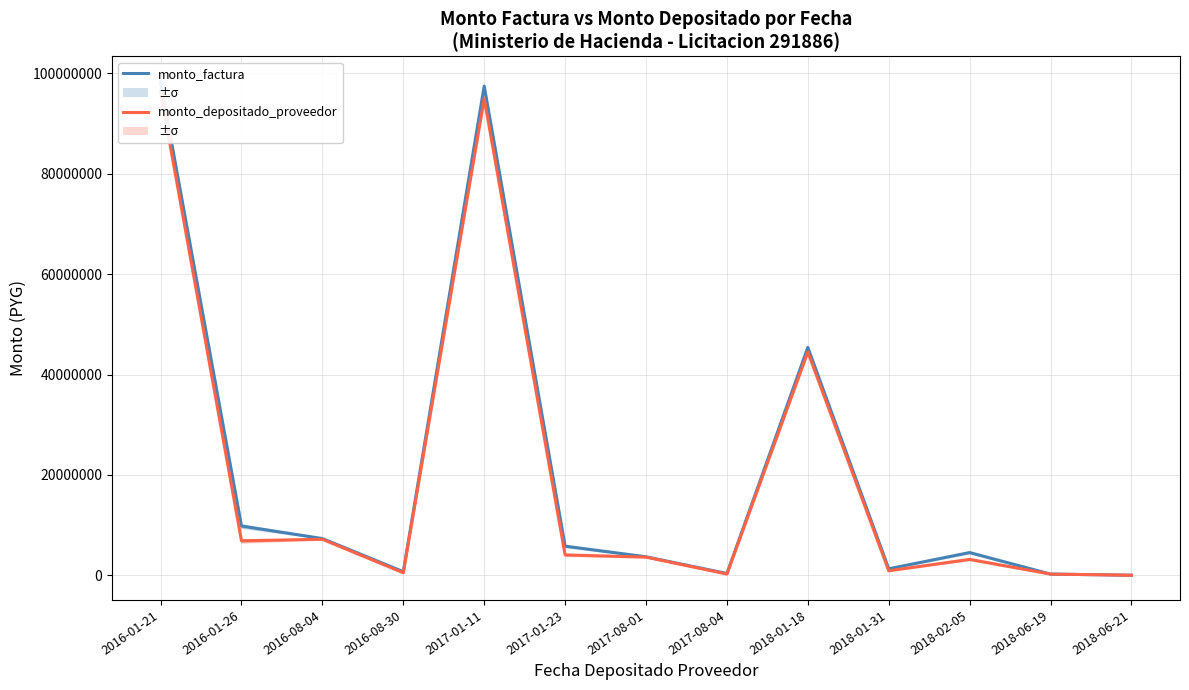

What is the difference between the second highest and minimum values in the monto_depositado_proveedor series?

94932594